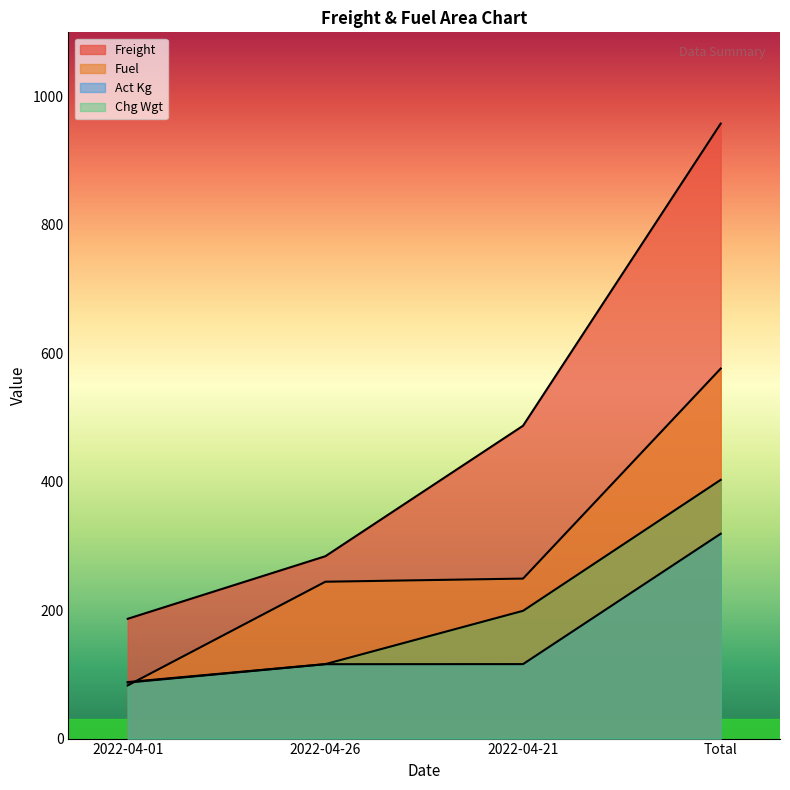

Rank the categories by Chg Wgt value from highest to lowest.

Total, 2022-04-21, 2022-04-26, 2022-04-01